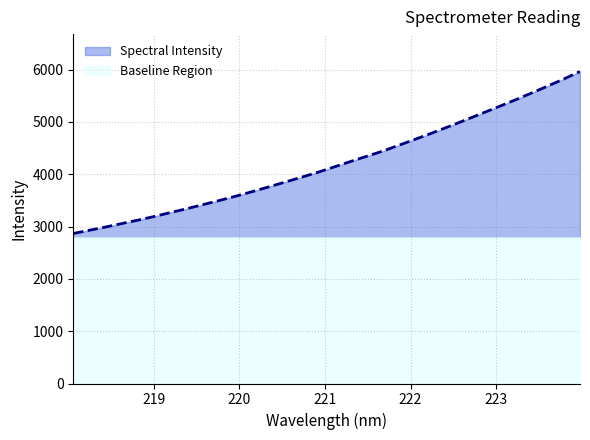

Rank the categories by value from lowest to highest.

218.0596, 218.2508, 218.442, 218.6332, 218.8244, 219.0156, 219.2067, 219.3979, 219.589, 219.7801, 219.9712, 220.1623, 220.3533, 220.5444, 220.7354, 220.9264, 221.1174, 221.3083, 221.4993, 221.6902, 221.8812, 222.0721, 222.263, 222.4538, 222.6447, 222.8355, 223.0264, 223.2172, 223.408, 223.5987, 223.7895, 223.9802